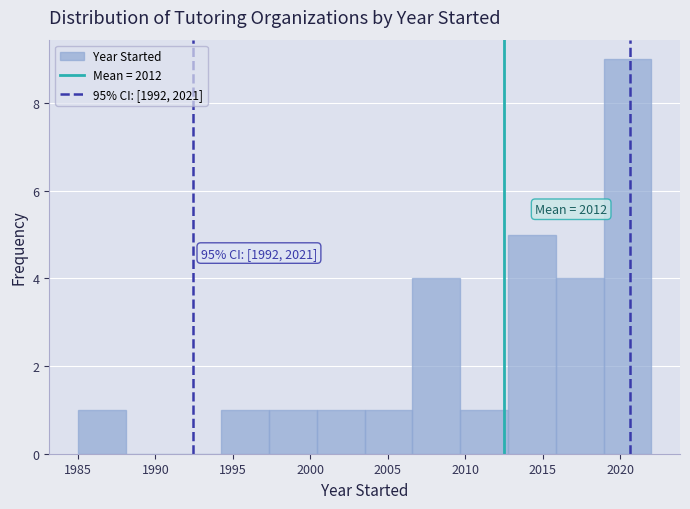

Which range on the x-axis has the tallest bar?

2019.0 to 2022.0